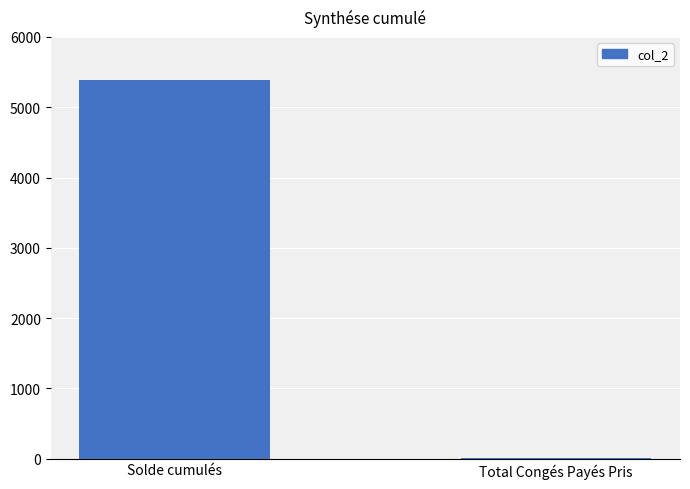

Where is the data nearest to the value 2694?

Total Congés Payés Pris